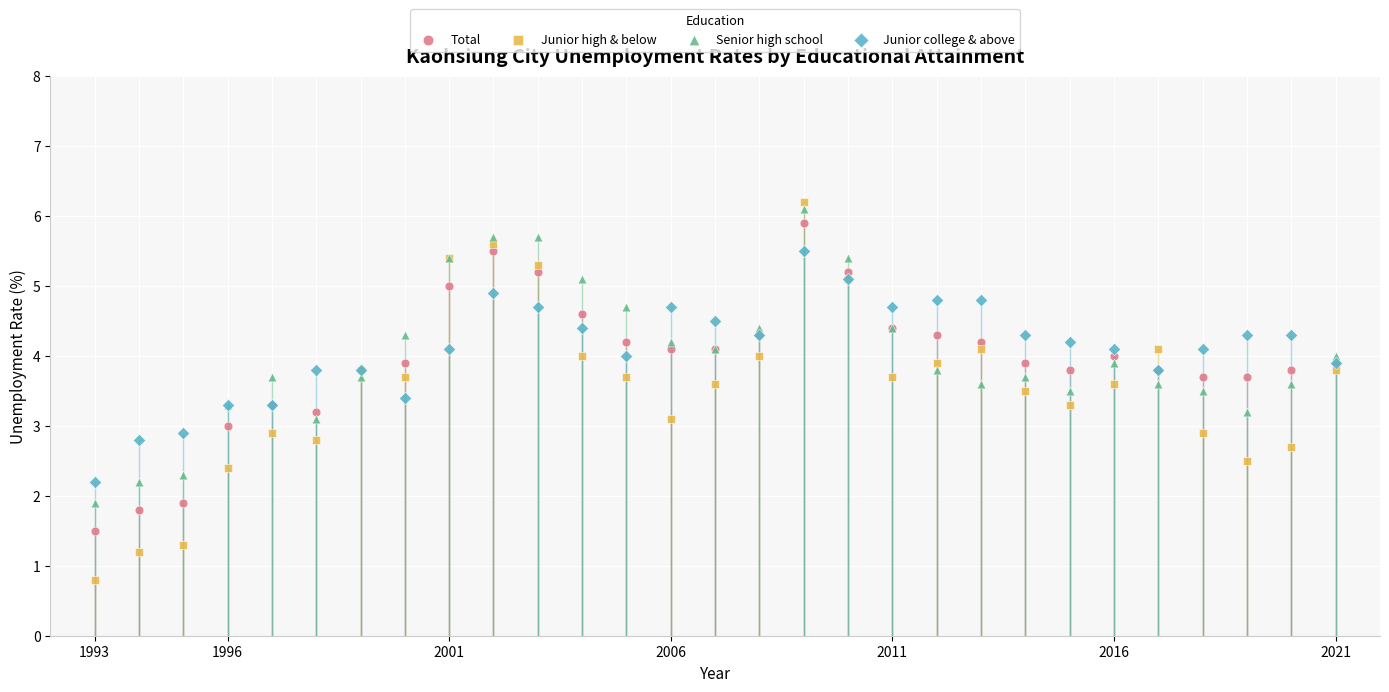

Which series has the largest Y range (max minus min)?

Junior high & below